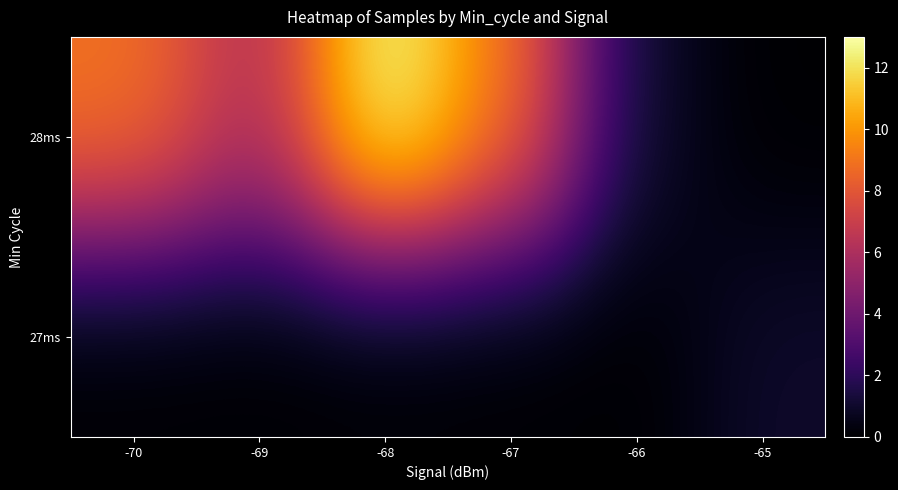

Rank the series by their average value, from lowest to highest.

27ms, 28ms